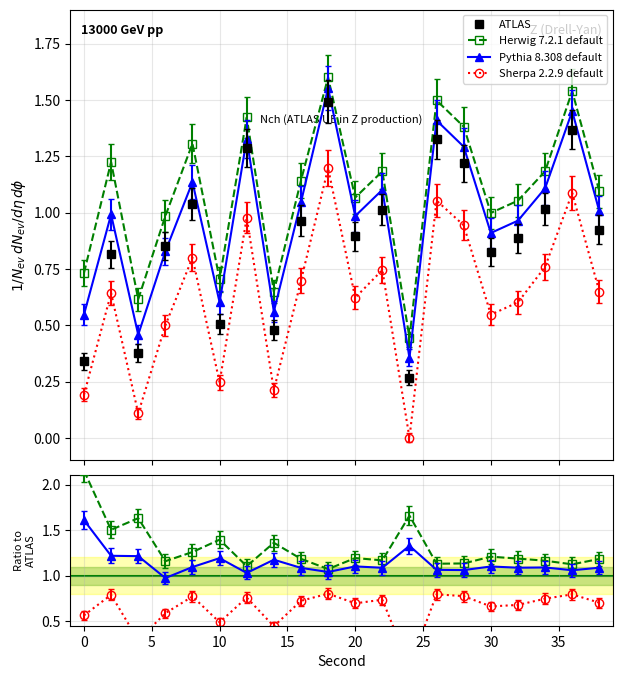

List the series in order of their peak value, lowest first.

Sherpa 2.2.9 default, ATLAS, Pythia 8.308 default, Herwig 7.2.1 default